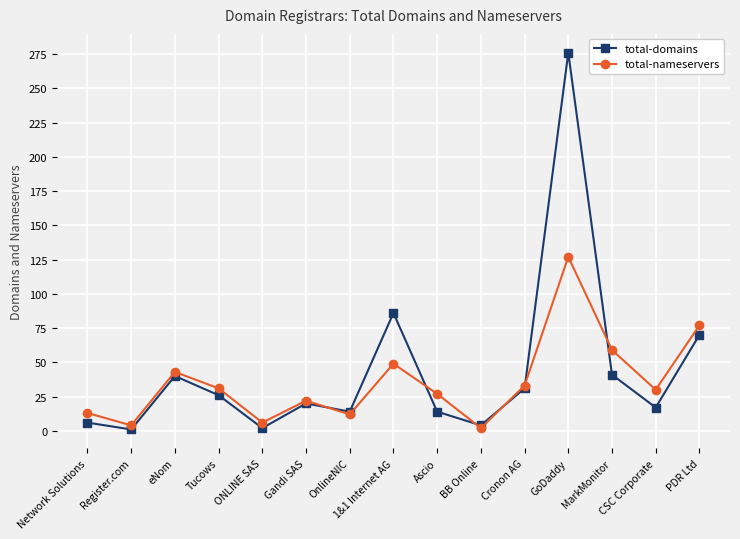

What is the sum of the total-nameservers values at OnlineNIC and Ascio?

39